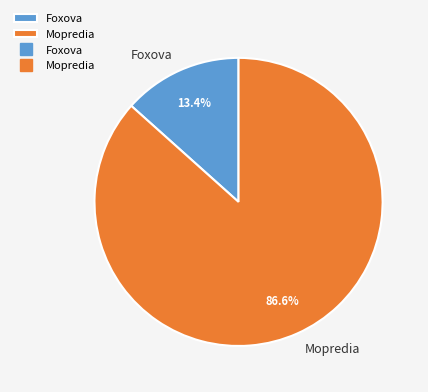

Is there any slice that represents more than half of the pie?

Yes